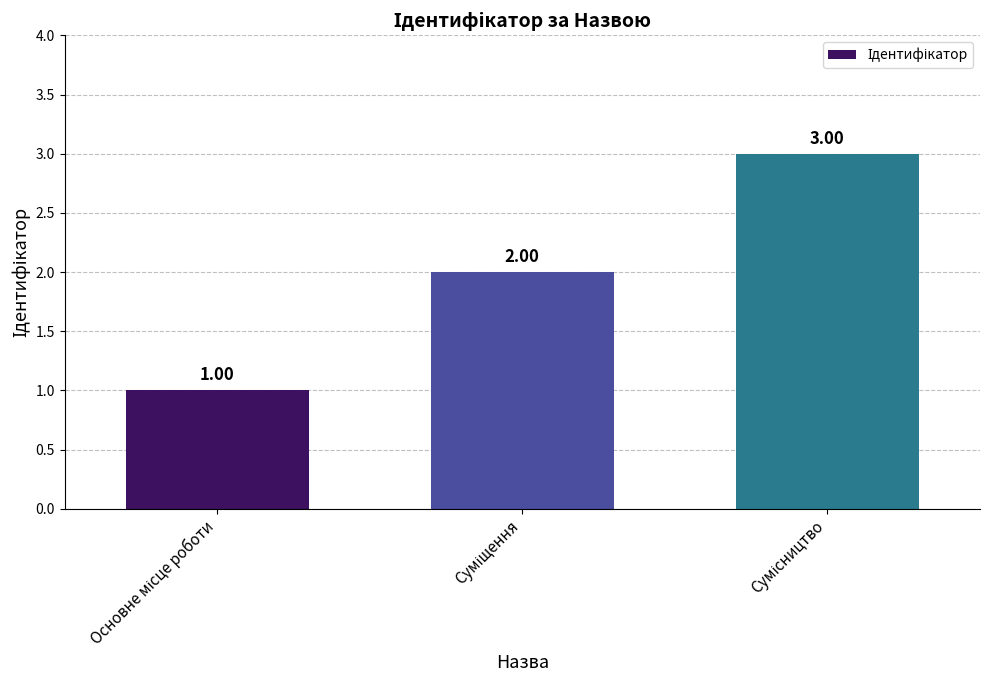

What is the label of the 1st bar from the right?

Сумісництво